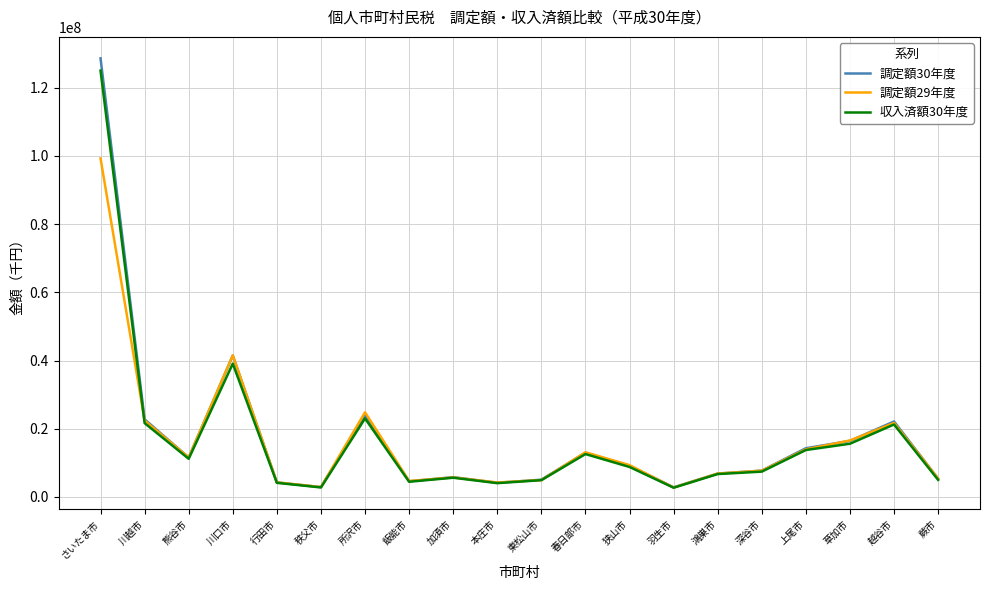

Between 飯能市 and 上尾市, which series saw the biggest shift?

調定額30年度